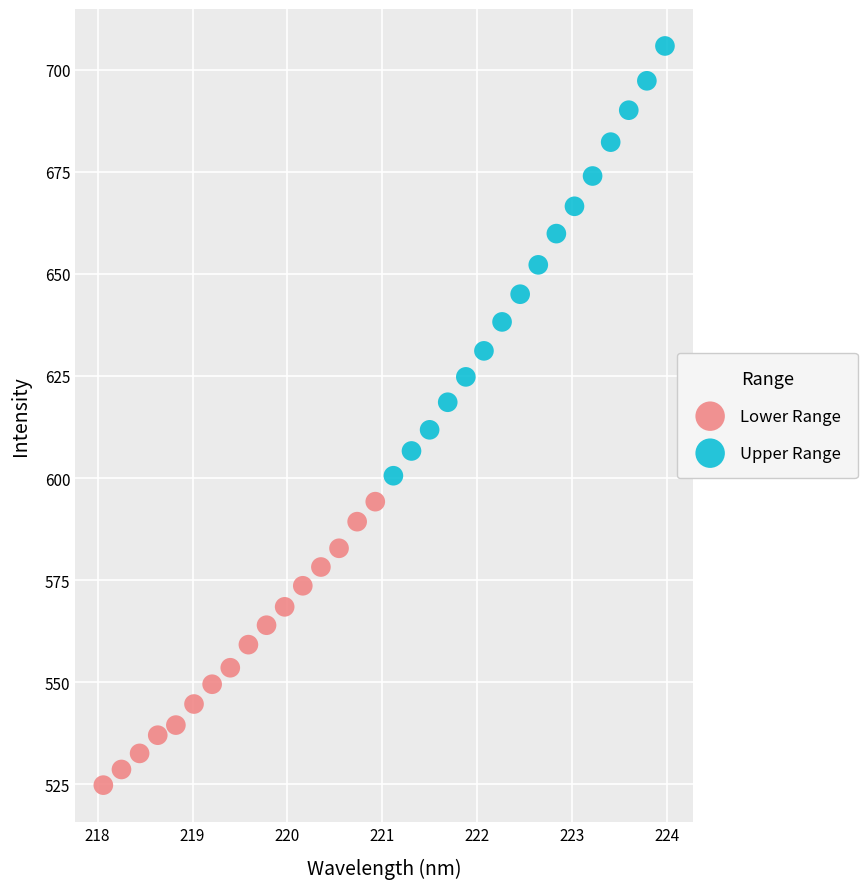

Which series has the widest spread of Y values?

Upper Range